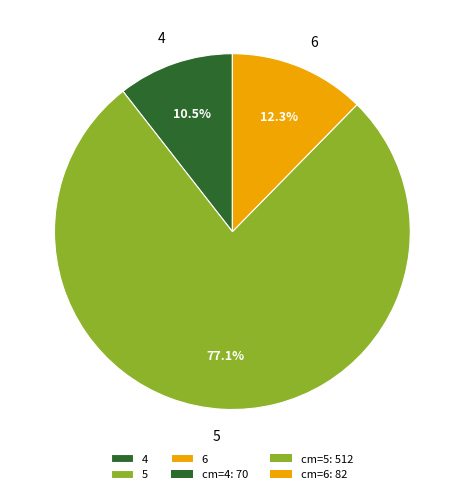

Which slice represents more than half of the pie?

5